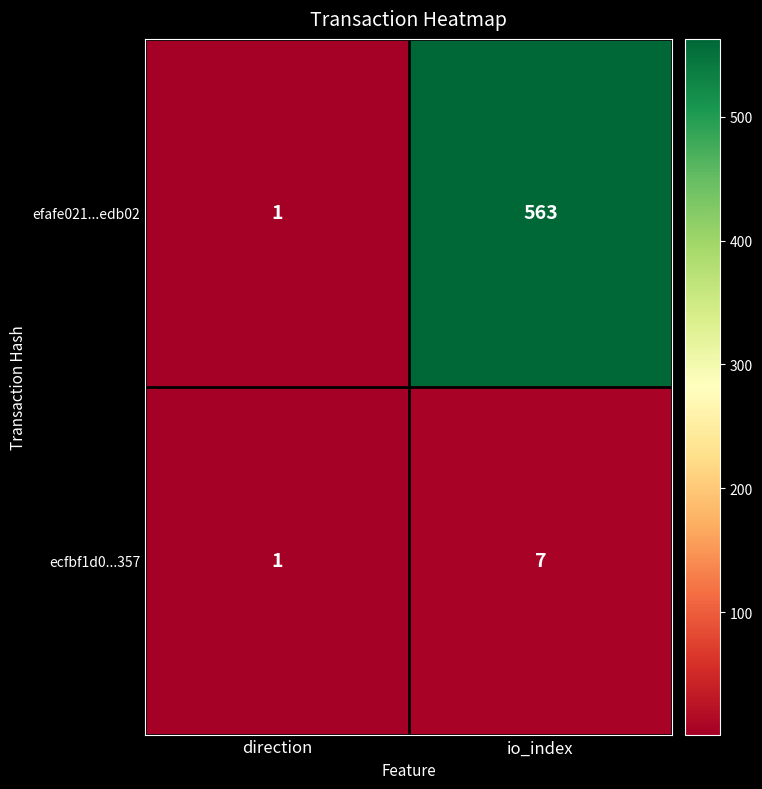

What is the sum of the efafe021...edb02 values at direction and io_index?

564